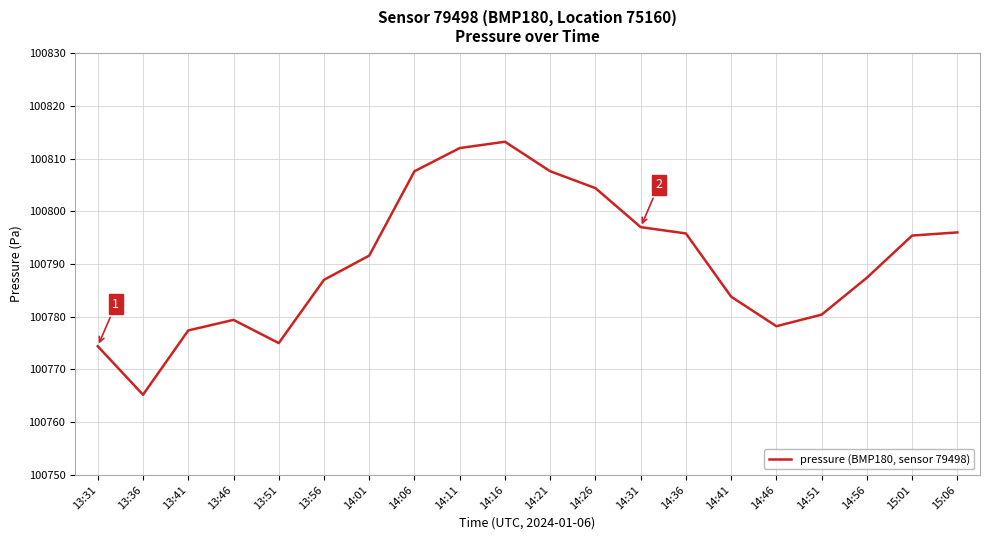

The value at 14:41 is 100783.8. True or false?

True